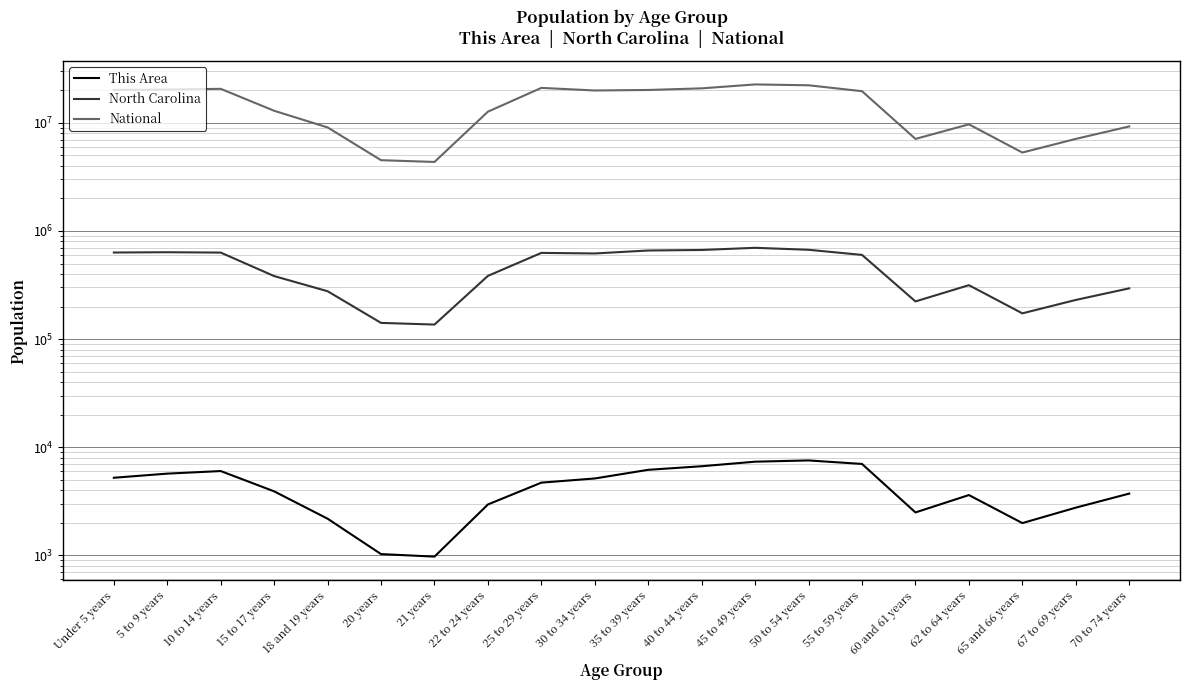

Reading left to right, what are all the values shown in this chart?

This Area: 5205	5684	6004	3896	2175	1023	970	2946	4691	5127	6165	6654	7331	7530	6985	2486	3600	1981	2753	3715
North Carolina: 632040	635945	631104	382546	277045	141076	136169	384328	627036	619557	659843	667308	698753	669893	600722	222924	315115	172919	230105	294543
National: 20201362	20348657	20677194	12954254	9086089	4519129	4354294	12712576	21101849	19962099	20179642	20890964	22708591	22298125	19664805	7113727	9704197	5319902	7115361	9278166